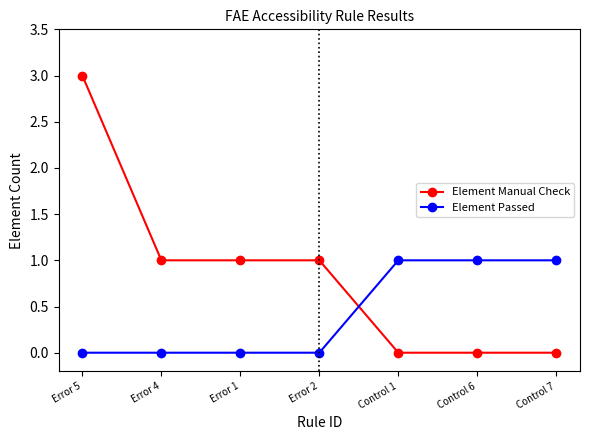

Between which two adjacent categories do Element Passed and Element Manual Check first intersect?

Error 2 and Control 1